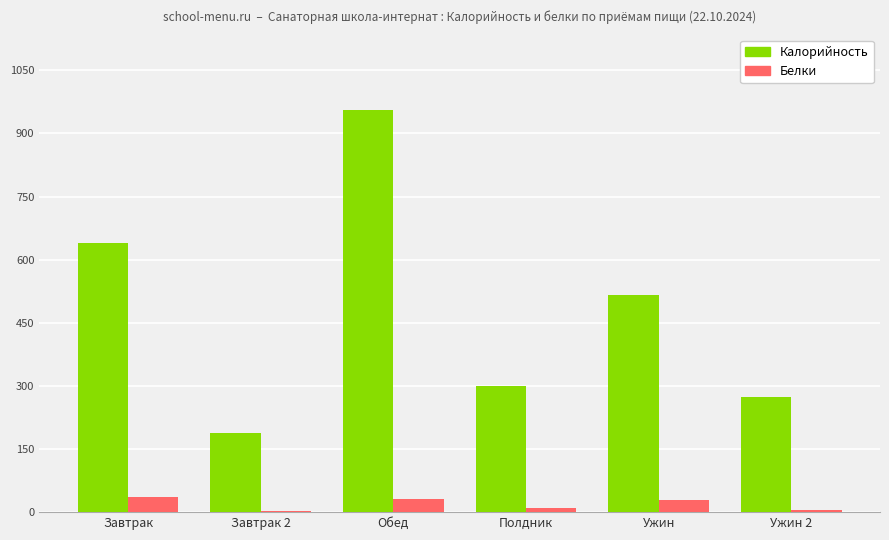

What is the total value across all series at Завтрак?

675.0